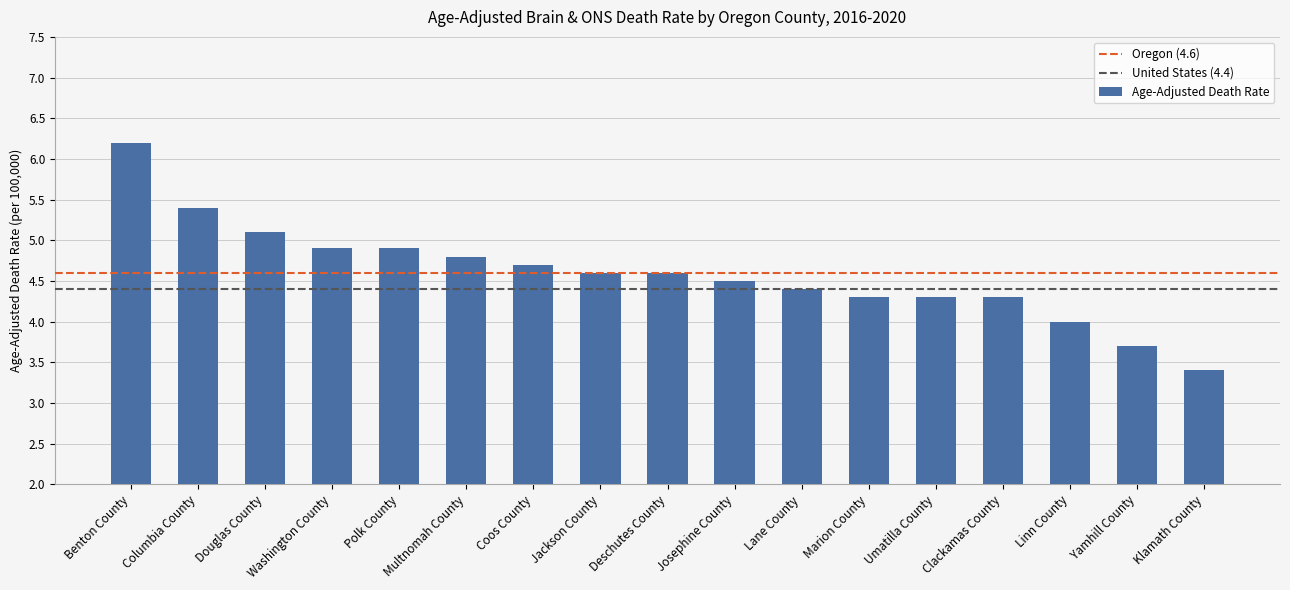

What is the label of the 6th bar from the right?

Marion County